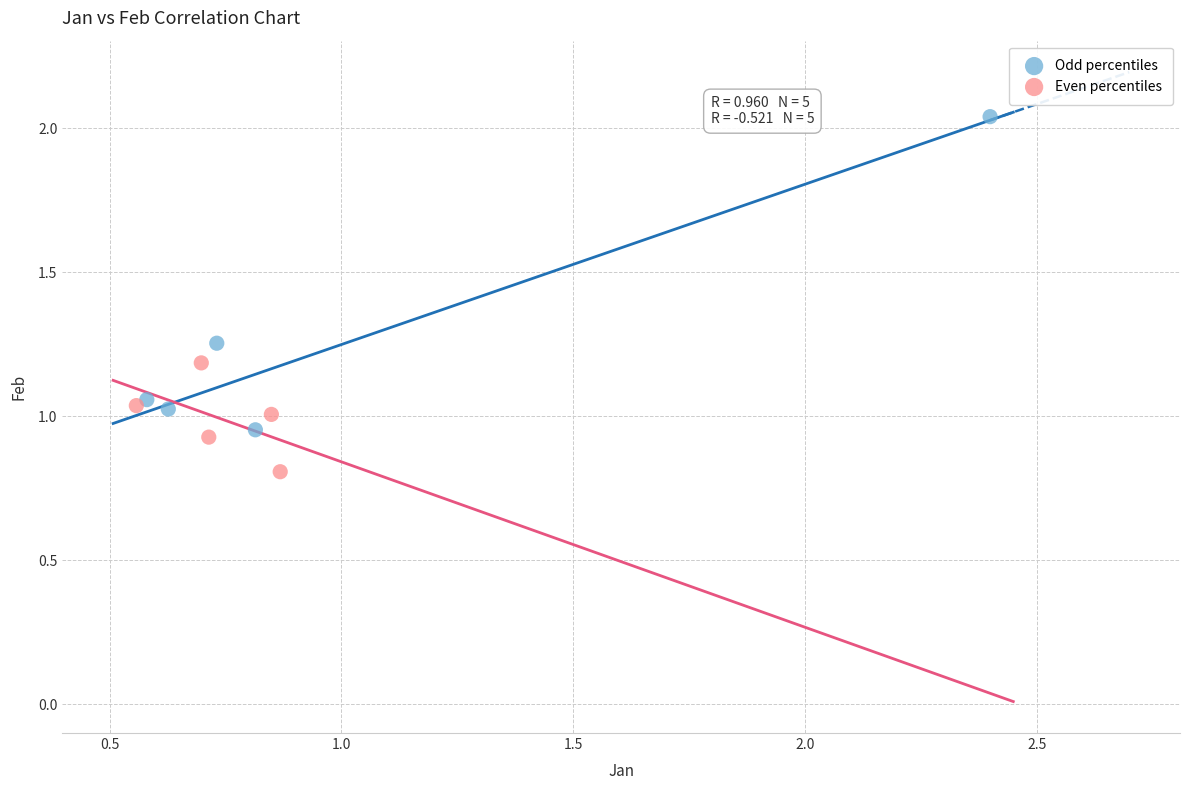

Which series has the widest spread of Y values?

Odd percentiles